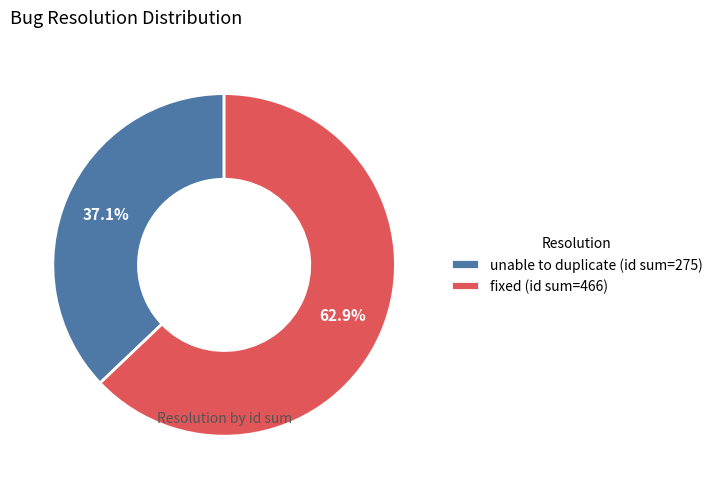

Which has a higher value, unable to duplicate (id sum=275) or fixed (id sum=466)?

fixed (id sum=466)